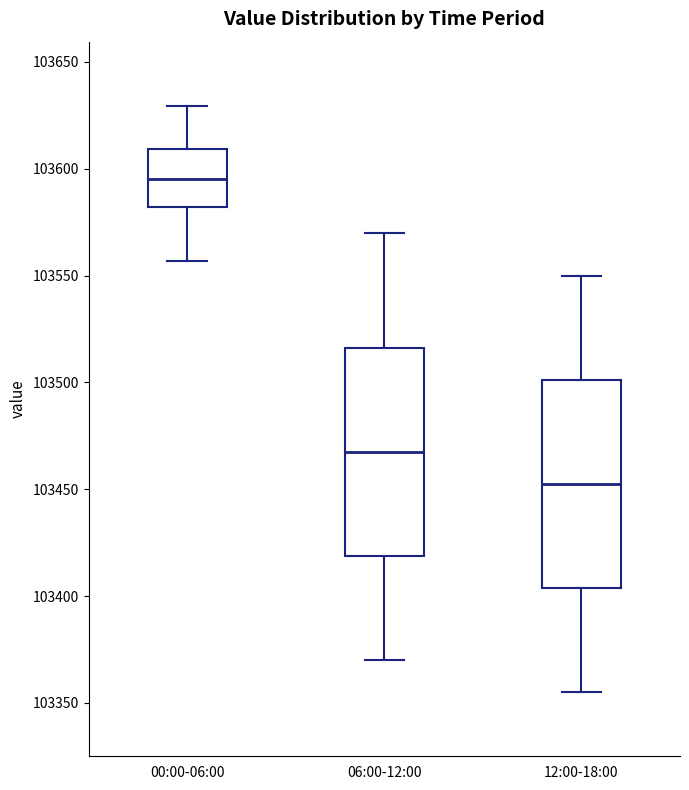

Which box has the lowest median line?

12:00-18:00